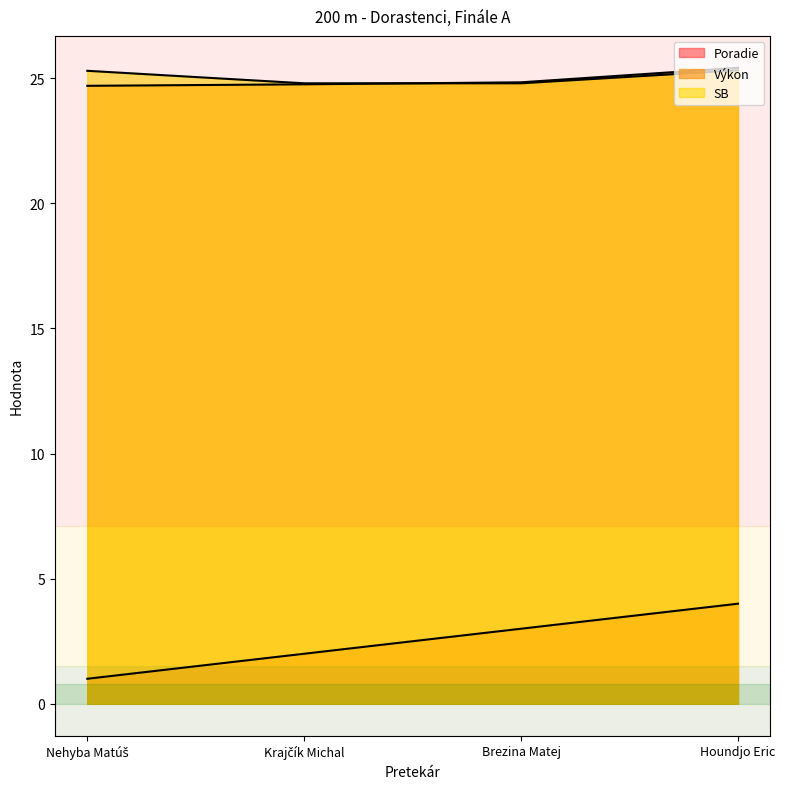

Reading left to right, what are all the values shown in this chart?

Poradie: Nehyba Matúš=1.0	Krajčík Michal=2.0	Brezina Matej=3.0	Houndjo Eric=4.0
Výkon: Nehyba Matúš=24.7	Krajčík Michal=24.8	Brezina Matej=24.8	Houndjo Eric=25.4
SB: Nehyba Matúš=25.3	Krajčík Michal=24.8	Brezina Matej=24.8	Houndjo Eric=25.3